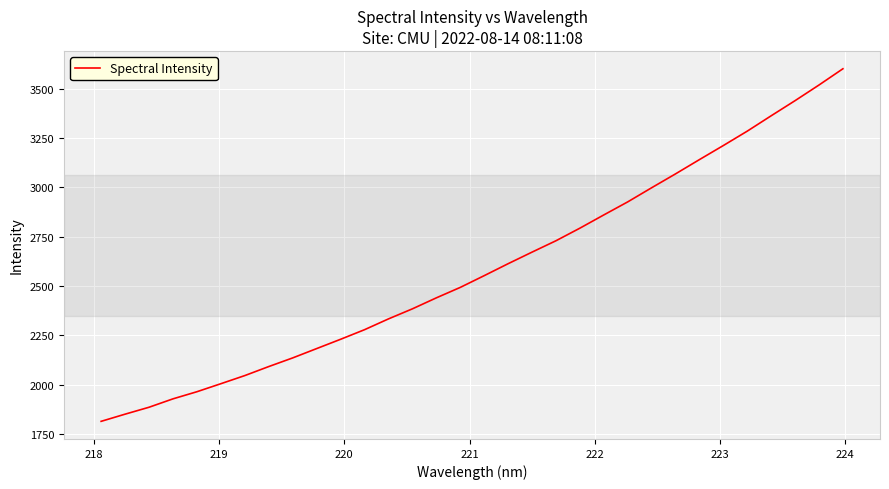

What is the smallest value displayed?

1815.1